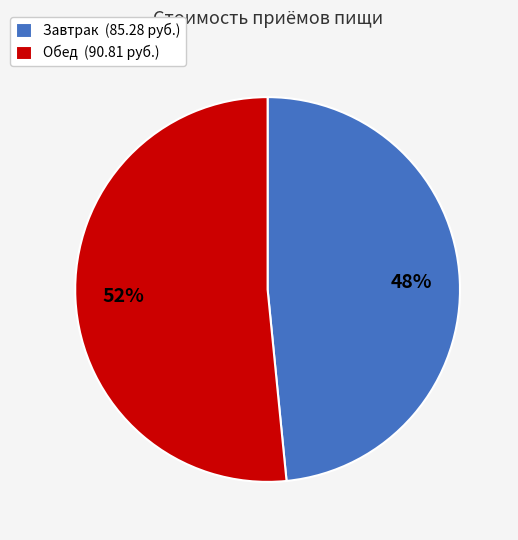

Which slice is the smallest?

Завтрак